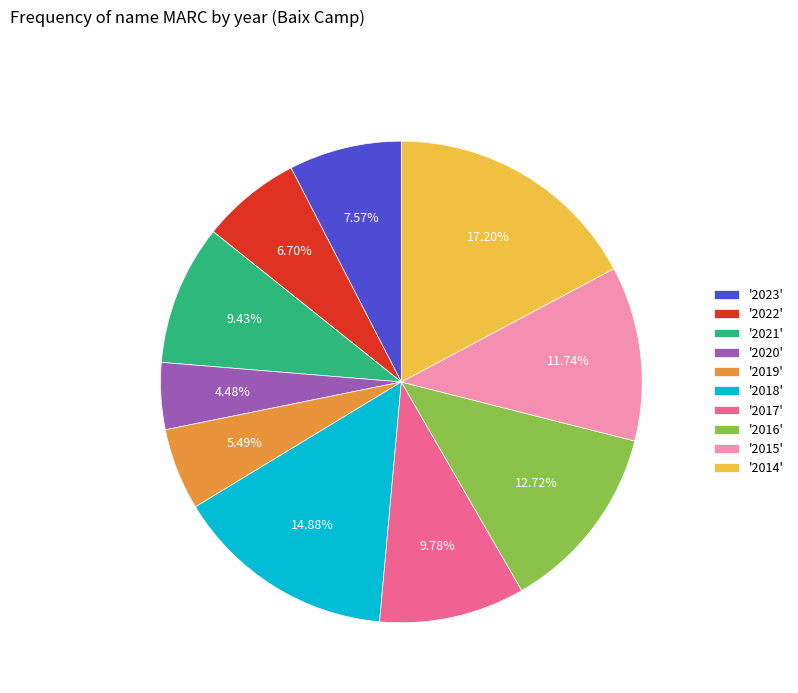

Does '2018' account for over 50% of the chart?

No